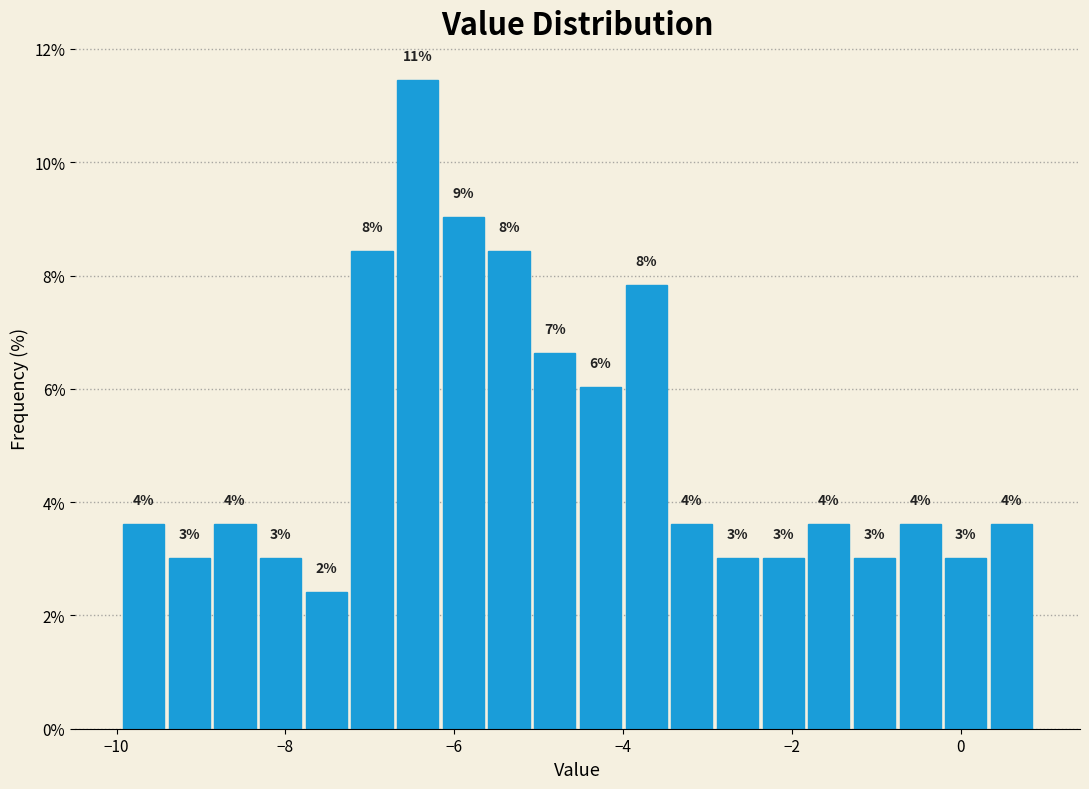

Around what value on the x-axis is the tallest bar? Give the approximate position of its centre, as read against the axis.

-6.4